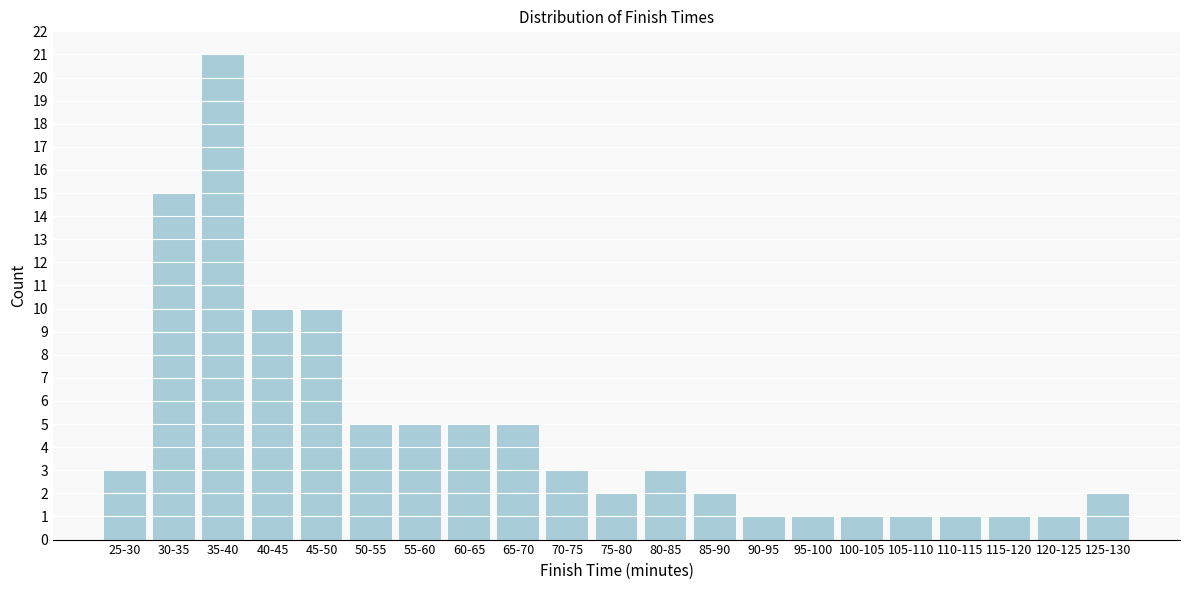

Reading left to right, transcribe all the data shown in this chart.

25-30=3	30-35=15	35-40=21	40-45=10	45-50=10	50-55=5	55-60=5	60-65=5	65-70=5	70-75=3	75-80=2	80-85=3	85-90=2	90-95=1	95-100=1	100-105=1	105-110=1	110-115=1	115-120=1	120-125=1	125-130=2